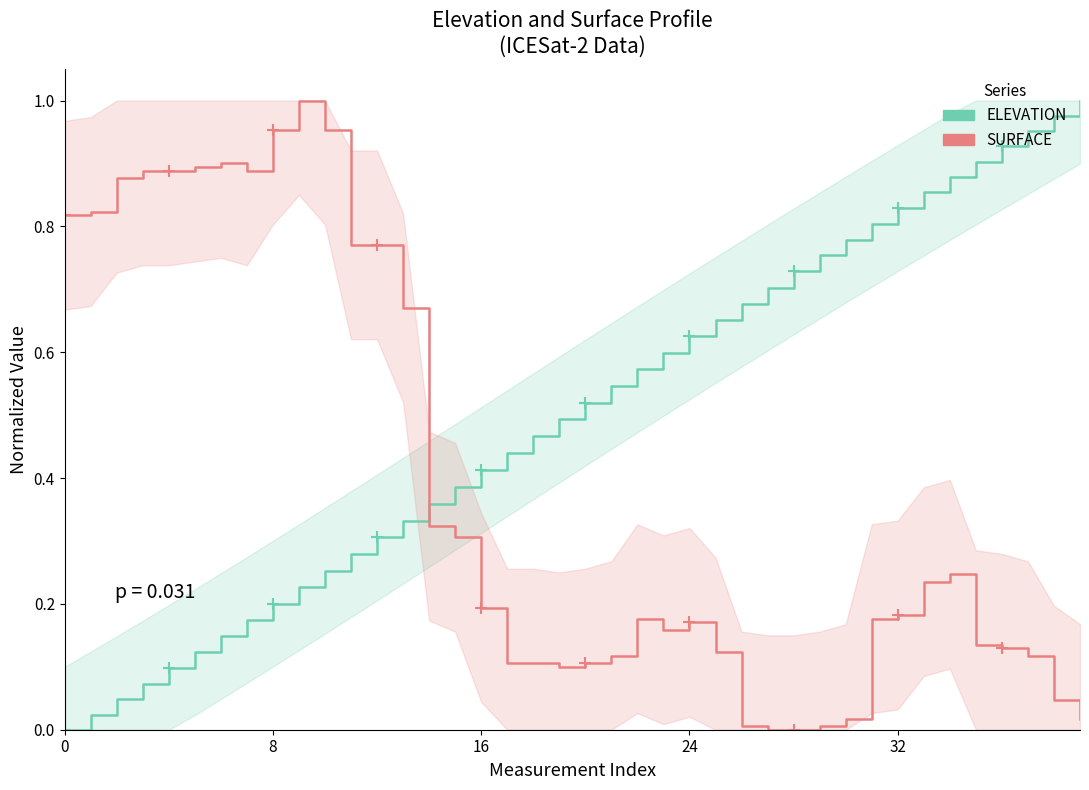

Rank the series by their maximum value, from highest to lowest.

ELEVATION, SURFACE